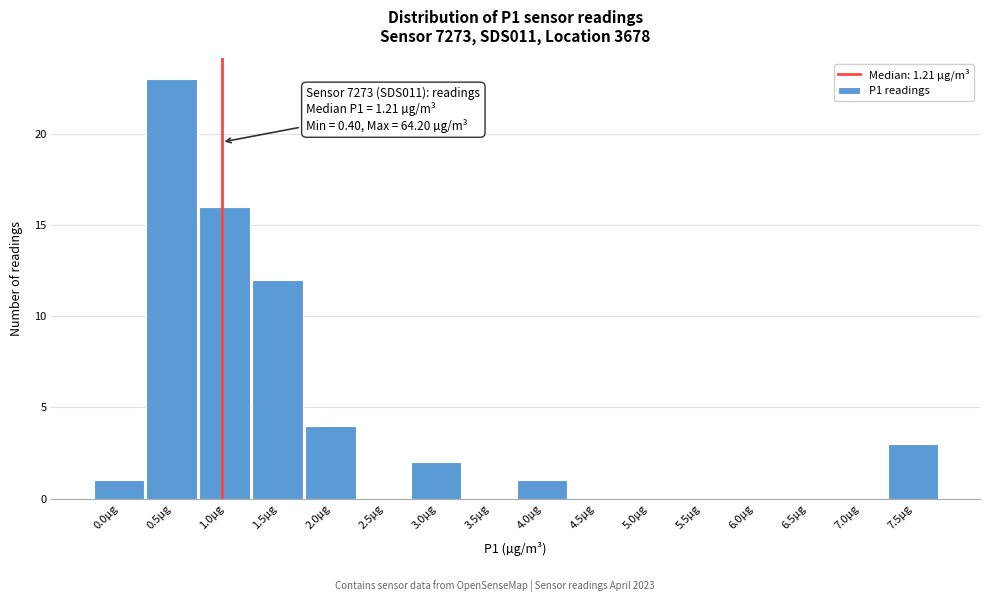

Reading left to right, extract all data points from this chart.

0.0µg=1	0.5µg=23	1.0µg=16	1.5µg=12	2.0µg=4	2.5µg=0	3.0µg=2	3.5µg=0	4.0µg=1	4.5µg=0	5.0µg=0	5.5µg=0	6.0µg=0	6.5µg=0	7.0µg=0	7.5µg=3